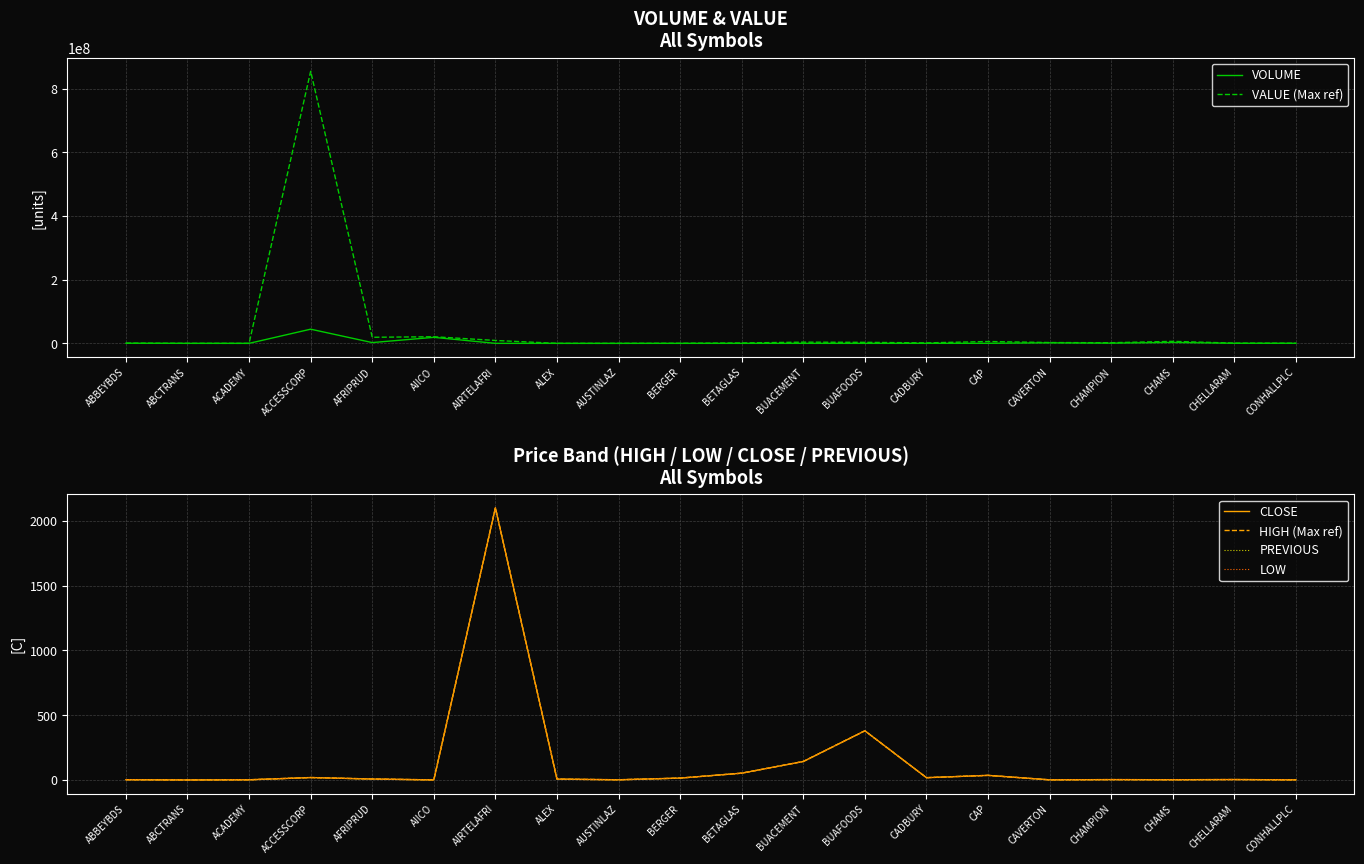

Is the value of LOW at CONHALLPLC greater than the value of VALUE (Max ref) at ABBEYBDS?

No